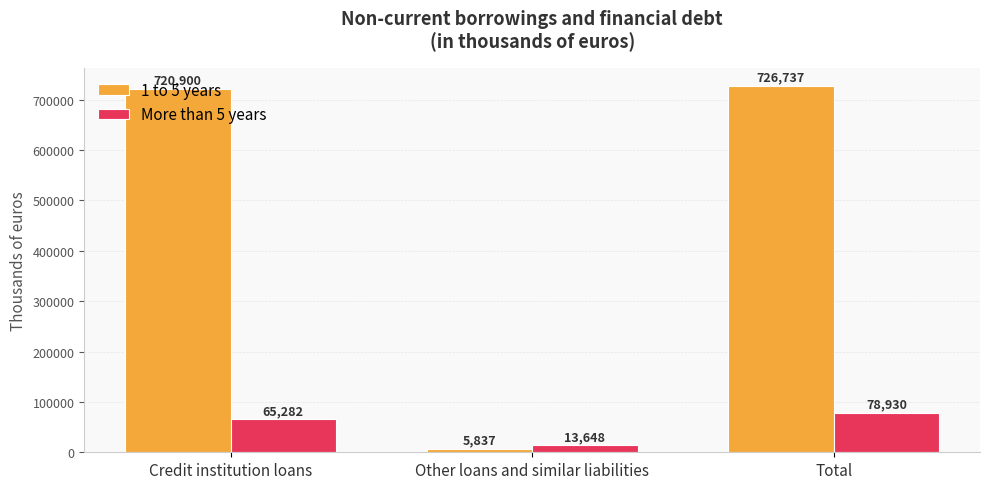

What is the sum of the More than 5 years values at Credit institution loans and Other loans and similar liabilities?

78930